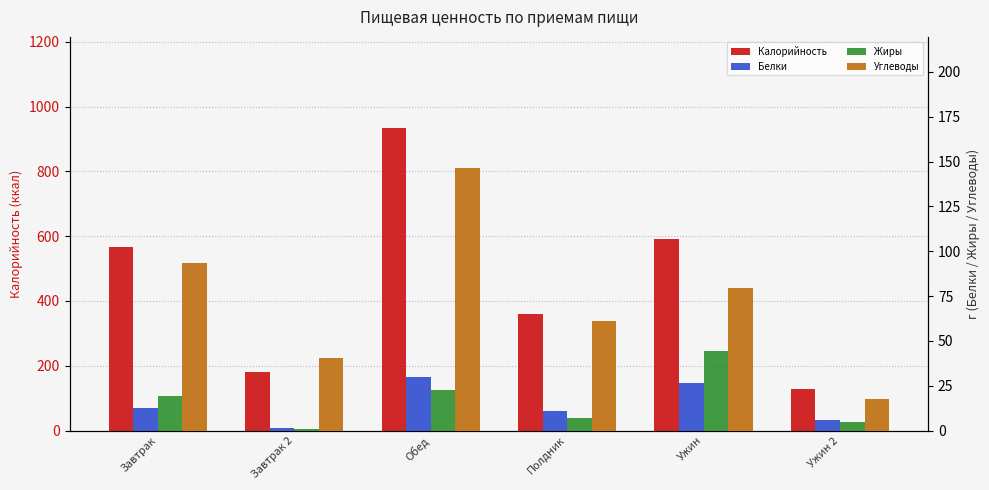

At how many categories does at least one series exceed 450?

3